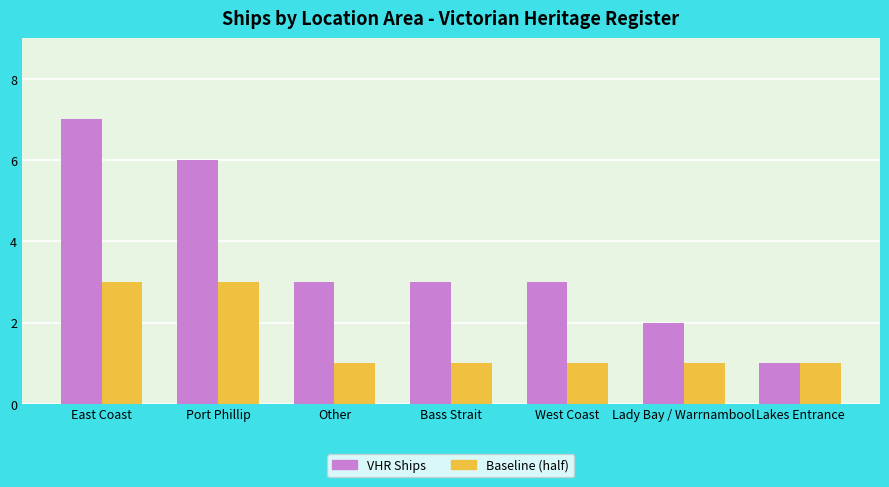

What position from the right is Lady Bay / Warrnambool?

2